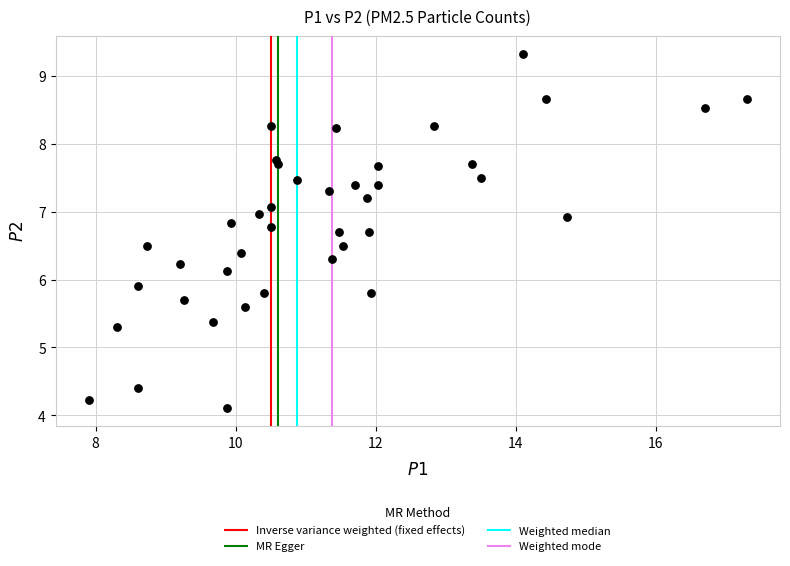

What is the range of Y values (max minus min)?

5.2